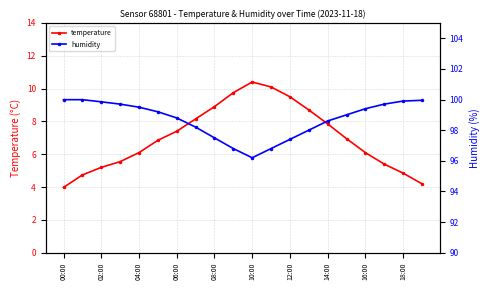

Where is the first local maximum for temperature?

10:00